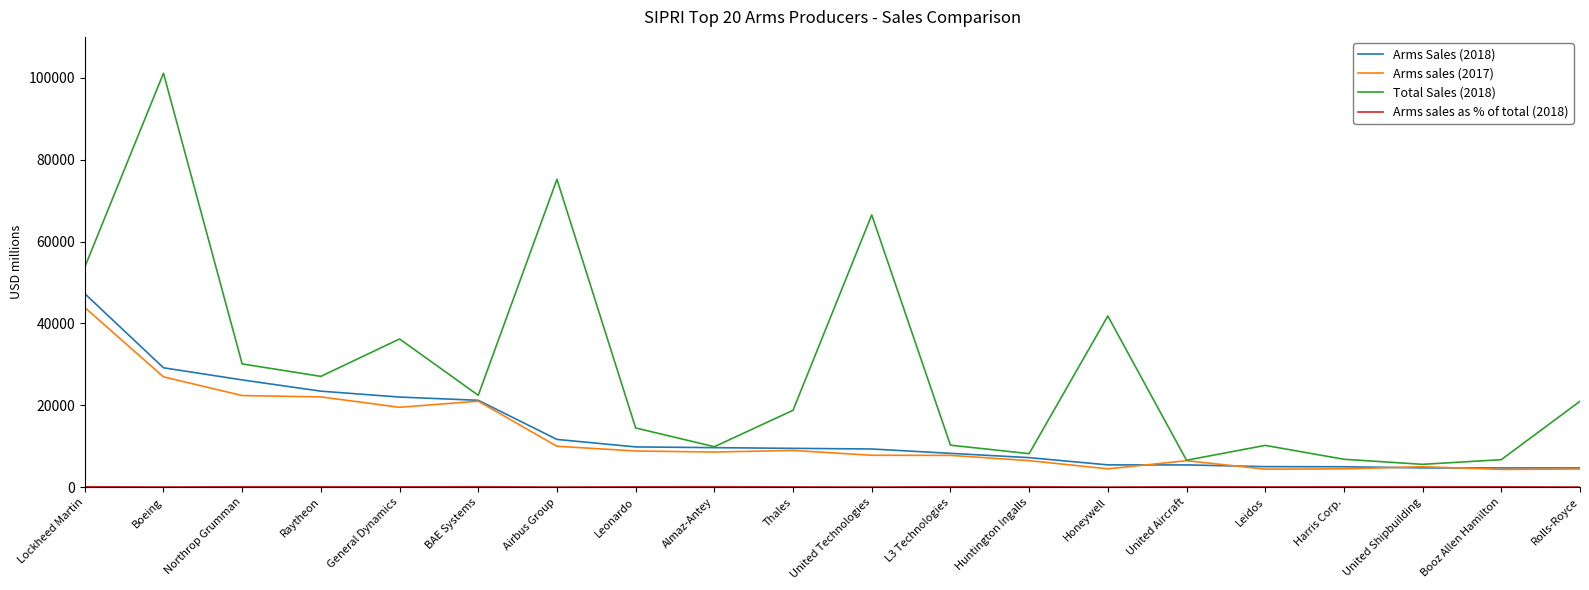

Which series has the widest spread of values?

Total Sales (2018)